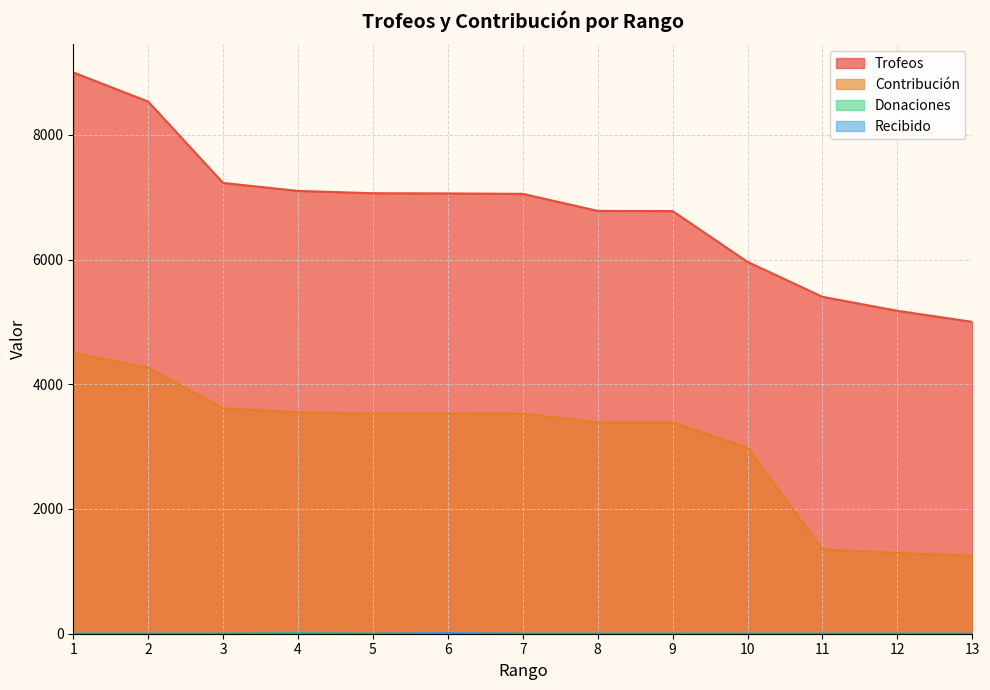

Is the value of Trofeos at 8 greater than the value of Contribución at 3?

Yes